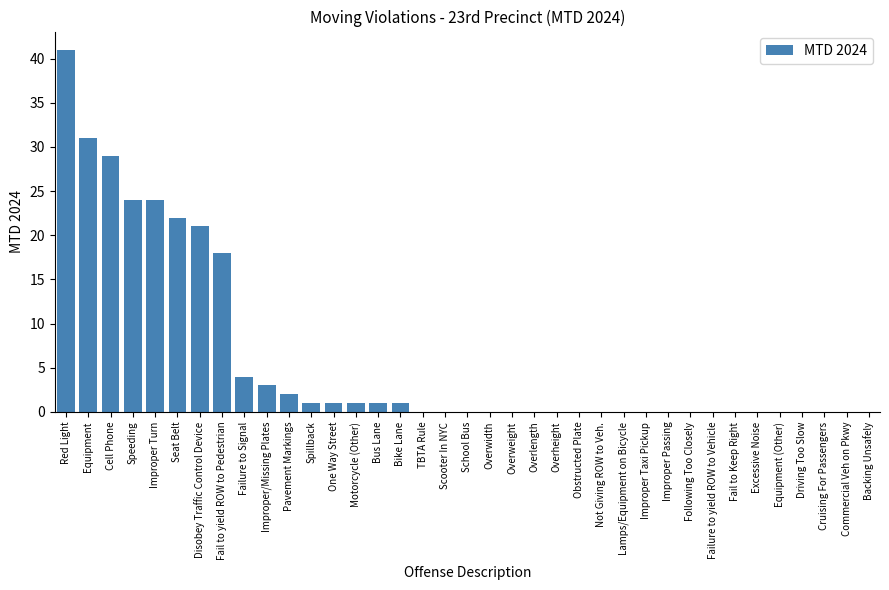

The value at Improper Passing is -26. True or false?

False